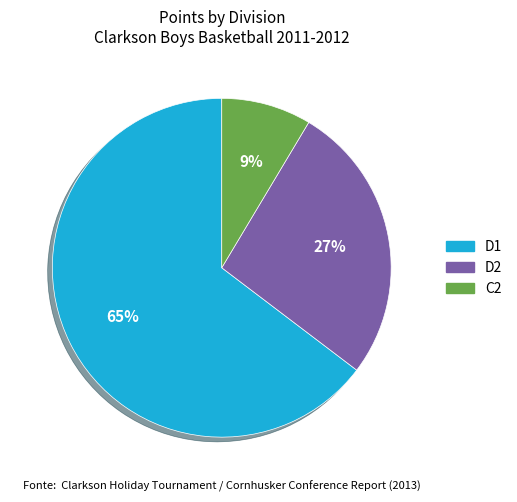

Do D2 and D1 together represent more than half of the pie?

Yes